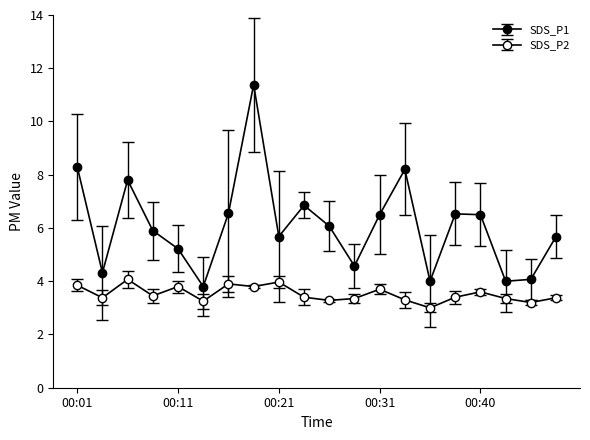

At which label does SDS_P2 reach its peak?

00:06